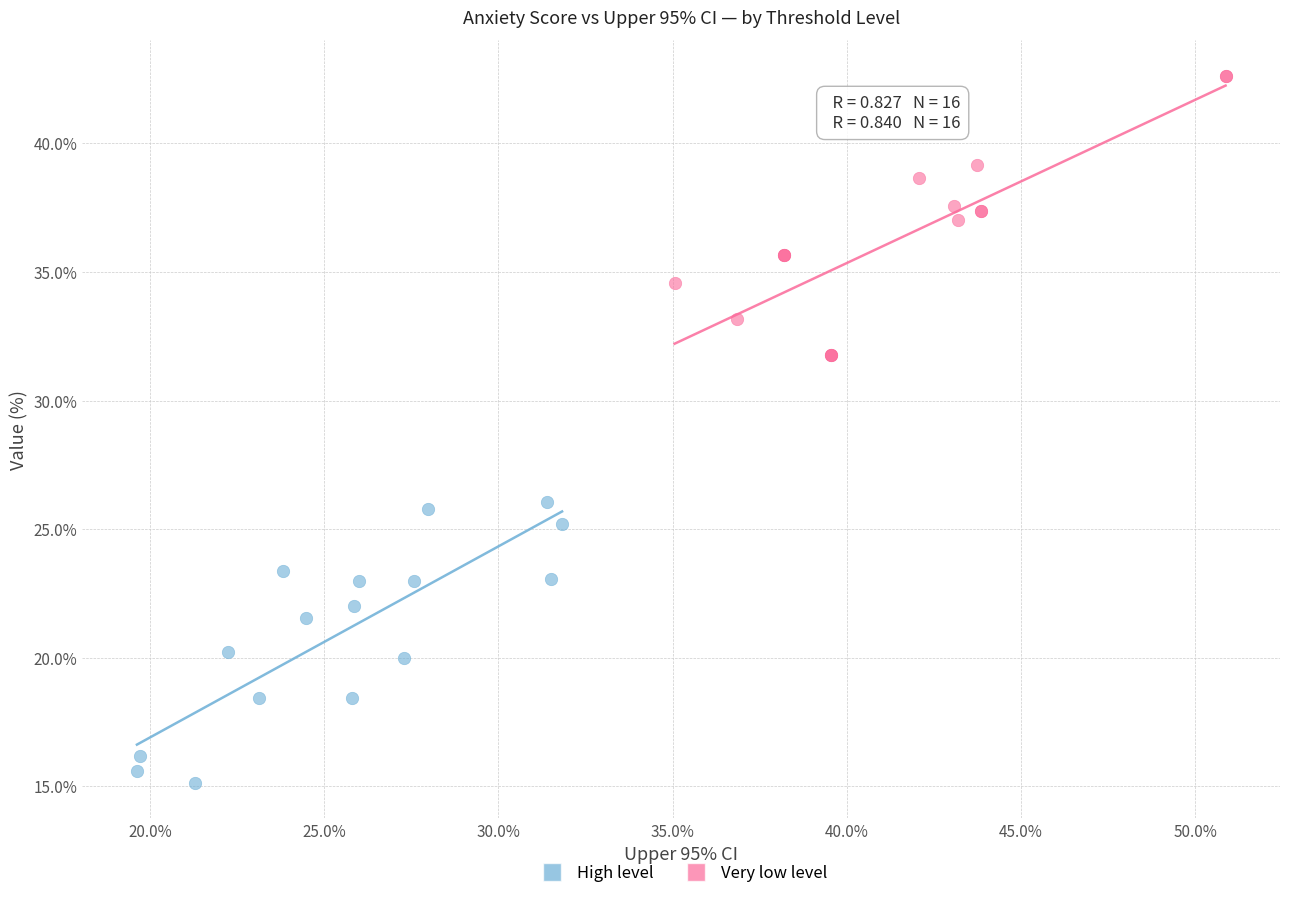

Which series reaches the minimum Y coordinate?

High level